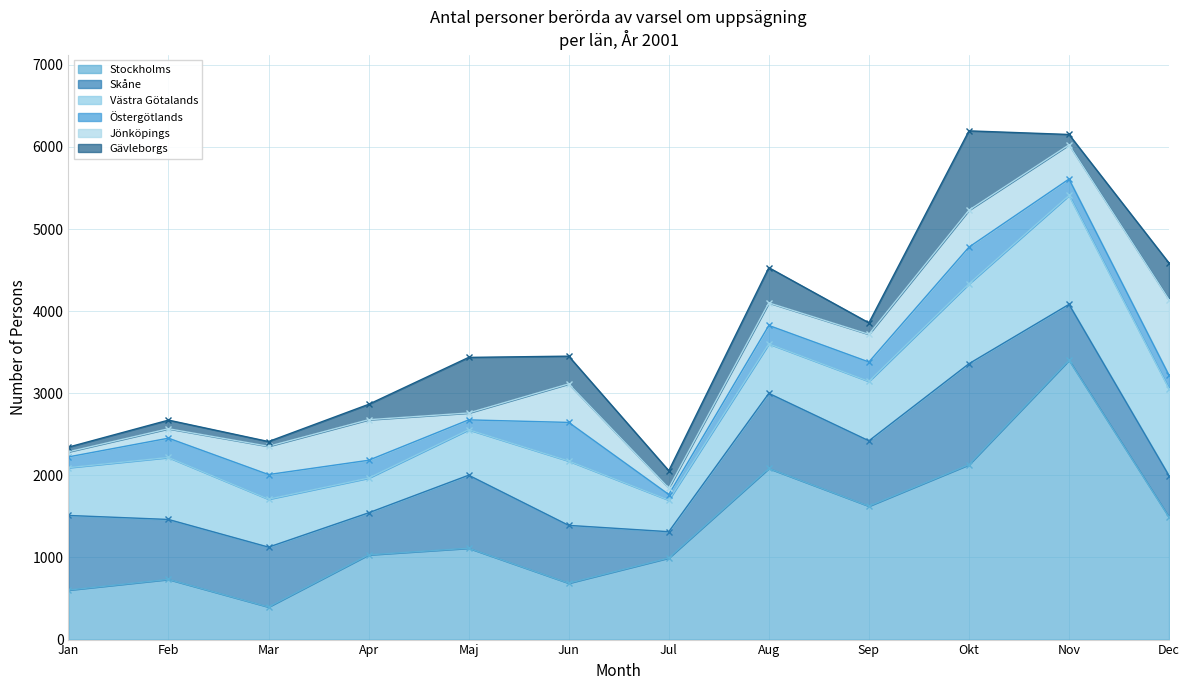

Where does the Jönköpings series first go above 344?

Apr